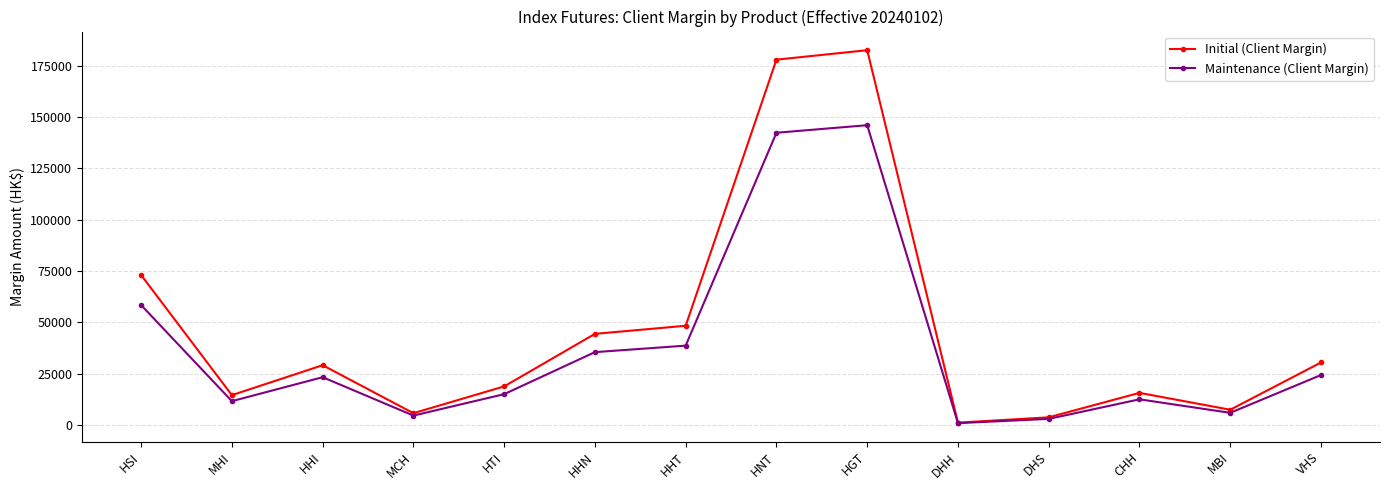

Rank the series by their average value, from highest to lowest.

Initial (Client Margin), Maintenance (Client Margin)